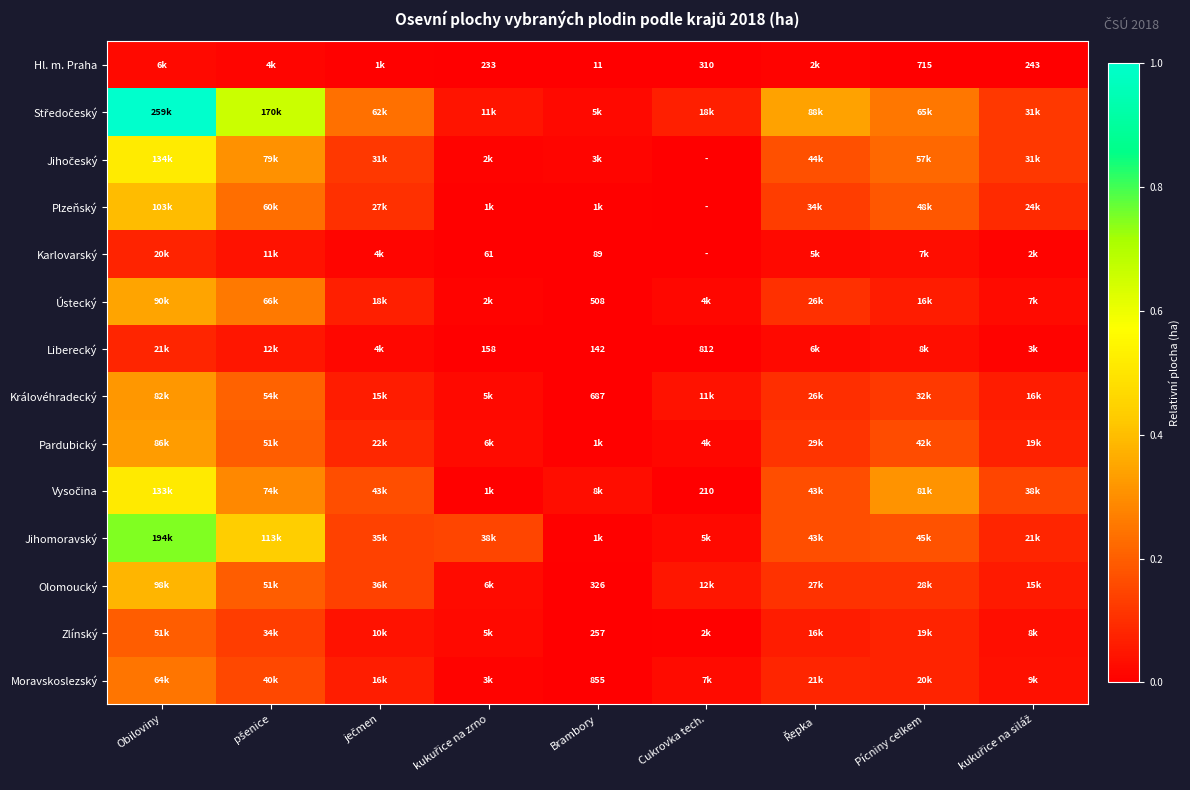

What is the spread (max minus min) of values at Řepka?

0.3